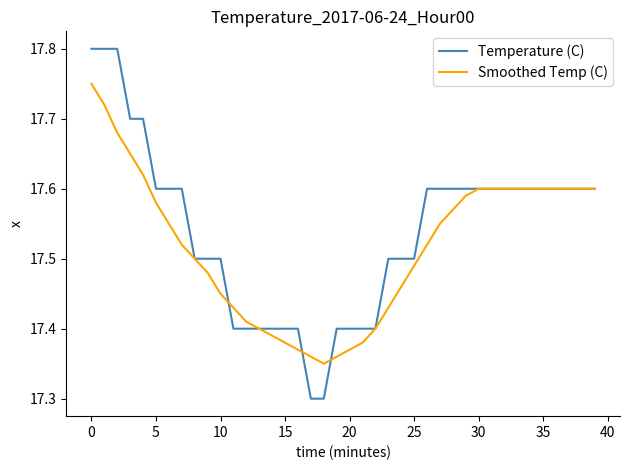

How many Smoothed Temp (C) values are between 17 and 18?

40